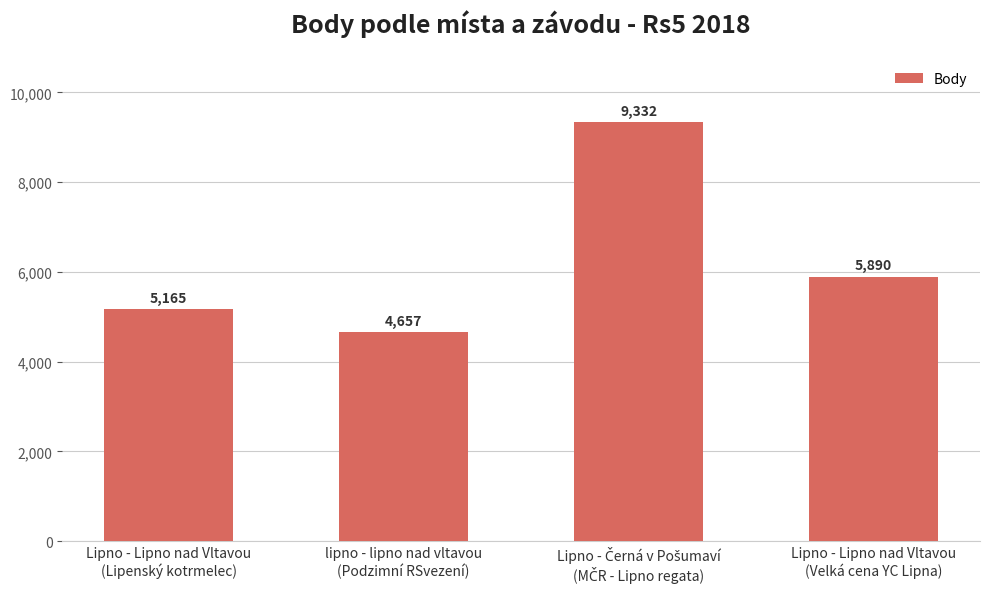

Between lipno - lipno nad vltavou
(Podzimní RSvezení) and Lipno - Lipno nad Vltavou
(Lipenský kotrmelec), which is larger?

Lipno - Lipno nad Vltavou
(Lipenský kotrmelec)